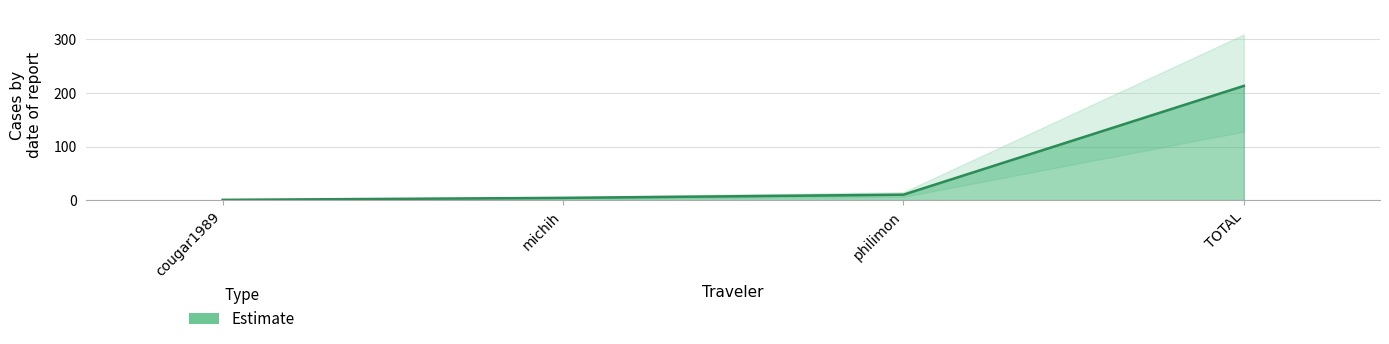

How many lines are shown in the chart?

1